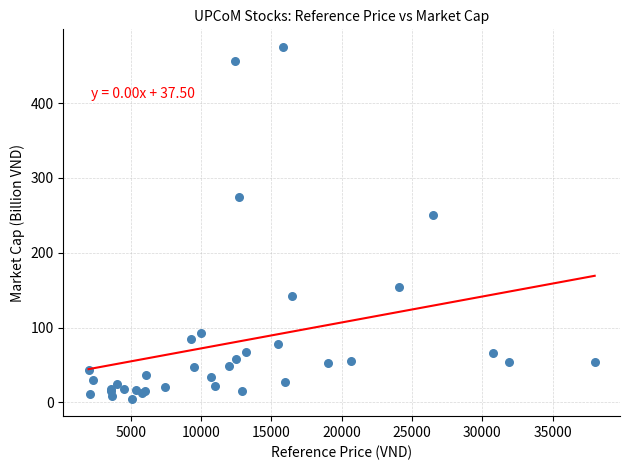

What Y value in the scatter plot is closest to 240?

251.0